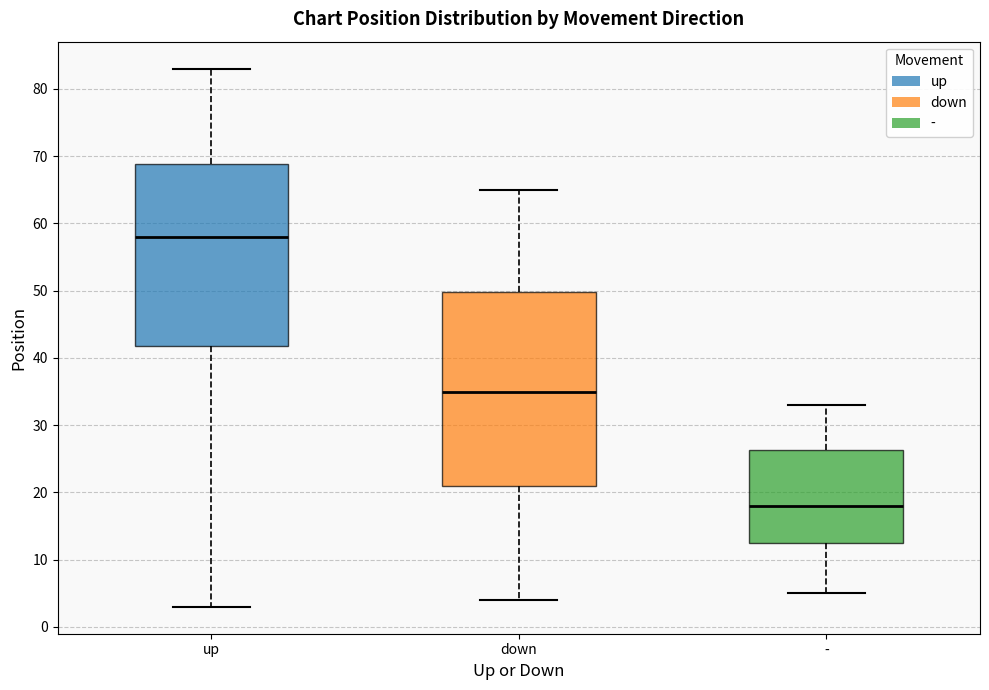

Which box's median line is the lowest?

-